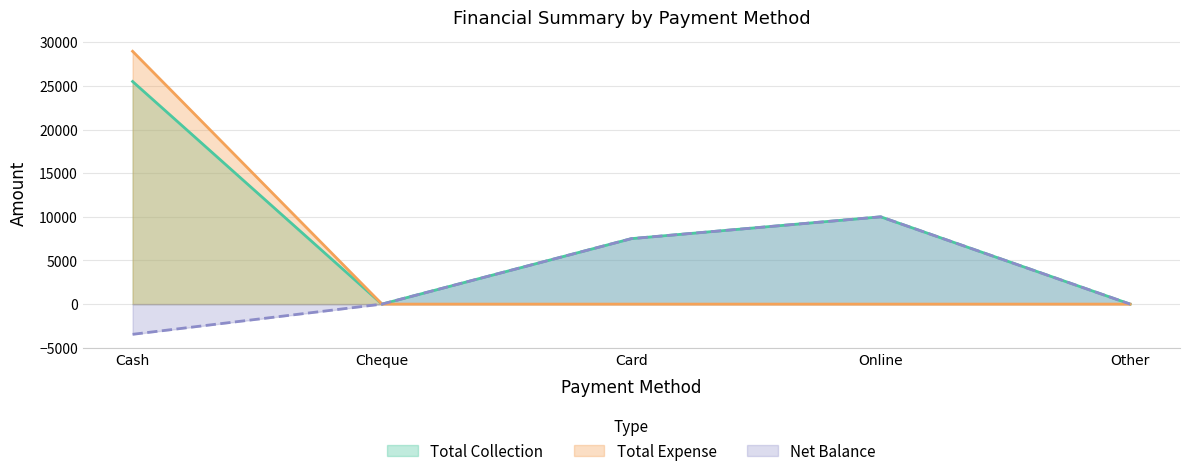

What is the greatest value displayed?

28960